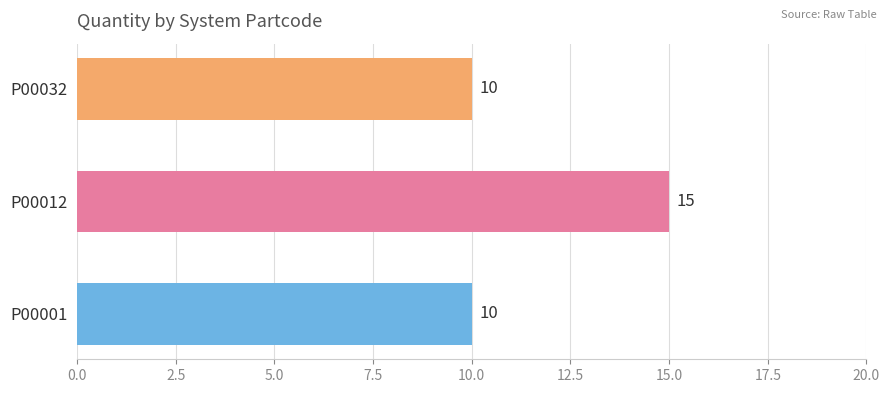

What is the sum of all values?

35